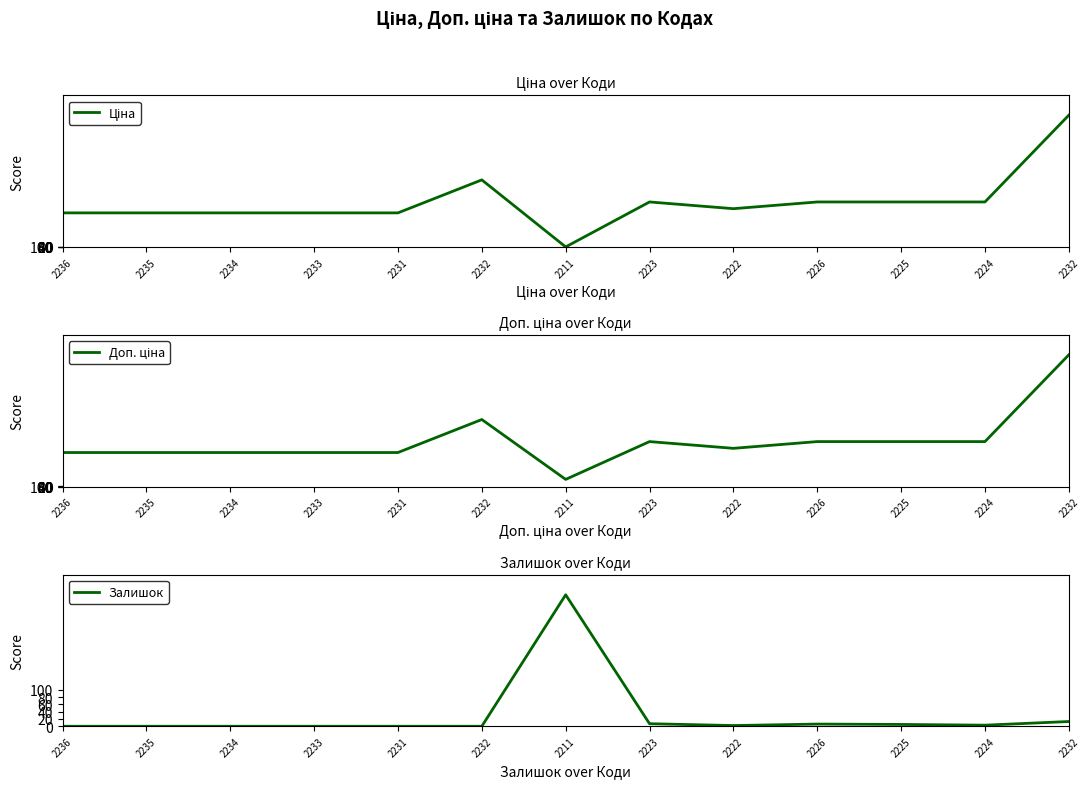

What are all the series names shown in the legend?

Ціна, Доп. ціна, Залишок